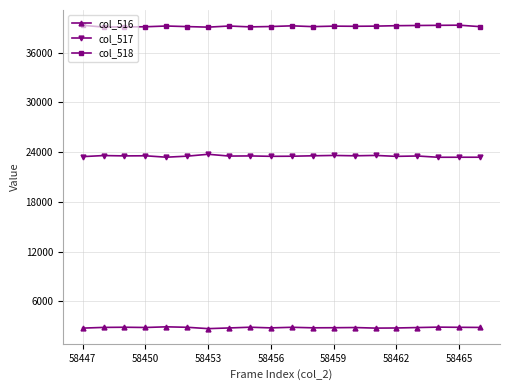

Which series has the largest total across all categories?

col_518